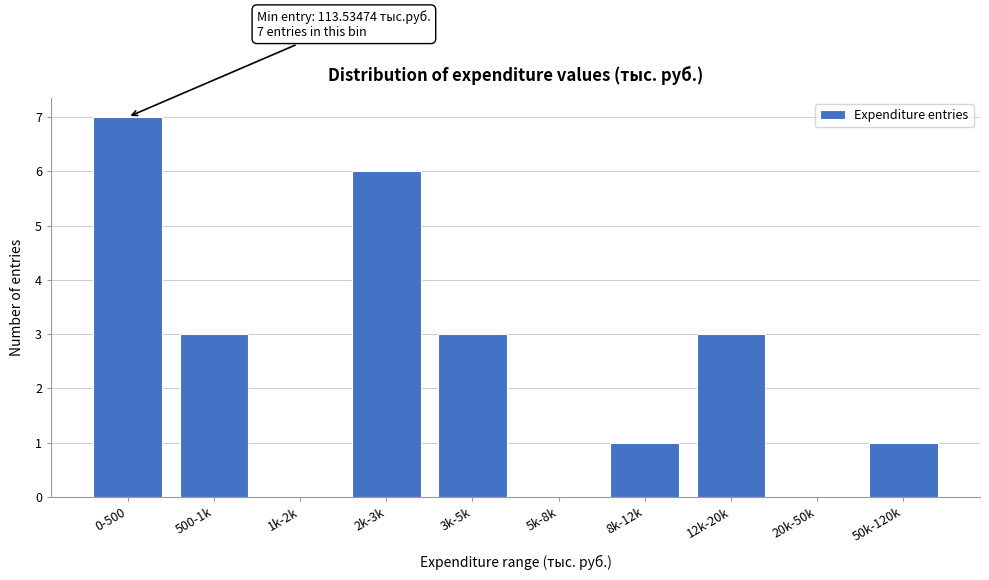

Reading left to right, list all the values displayed in this chart.

0-500=7	500-1k=3	1k-2k=0	2k-3k=6	3k-5k=3	5k-8k=0	8k-12k=1	12k-20k=3	20k-50k=0	50k-120k=1